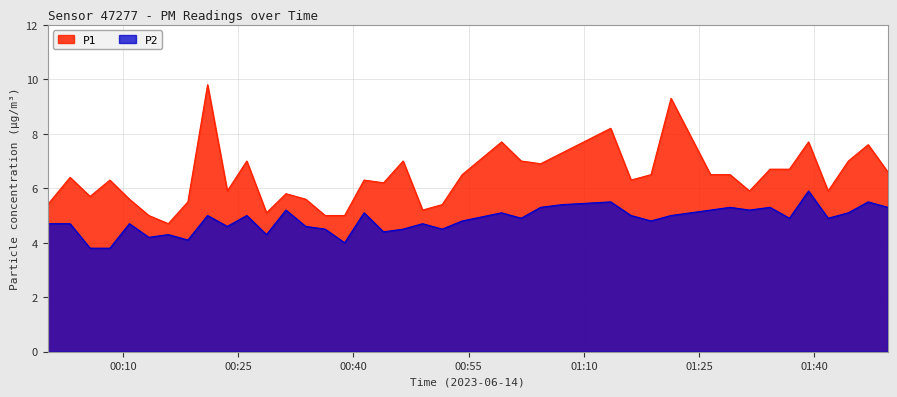

Is the value of P2 at 2023-06-14T00:10:50 greater than the value of P1 at 2023-06-14T00:54:09?

No